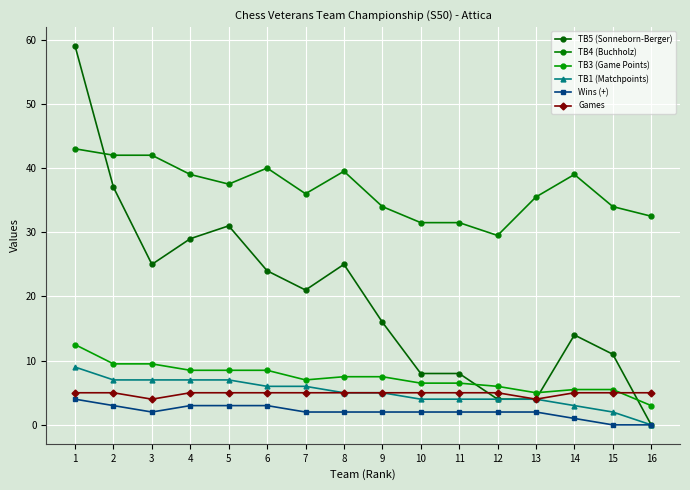

What is the value of the Games point at the 5th from the left?

5.0